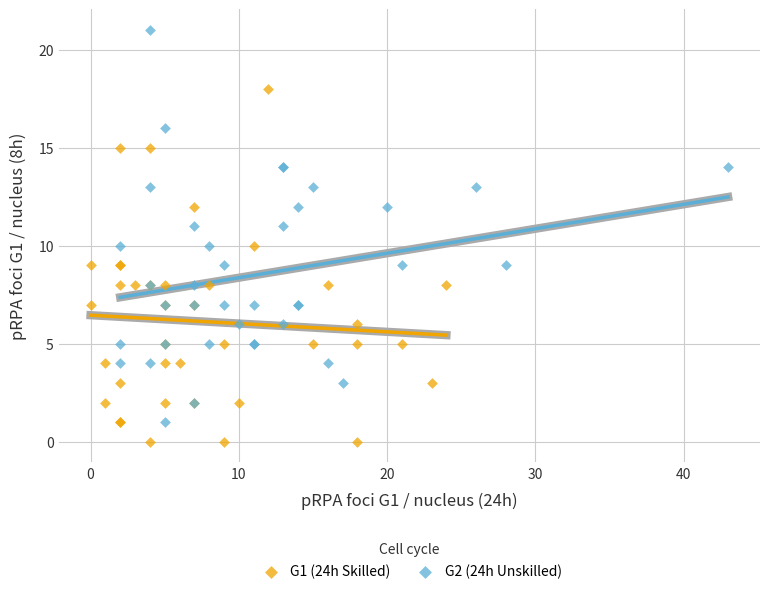

Which series reaches the minimum Y coordinate?

G1 (24h Skilled)